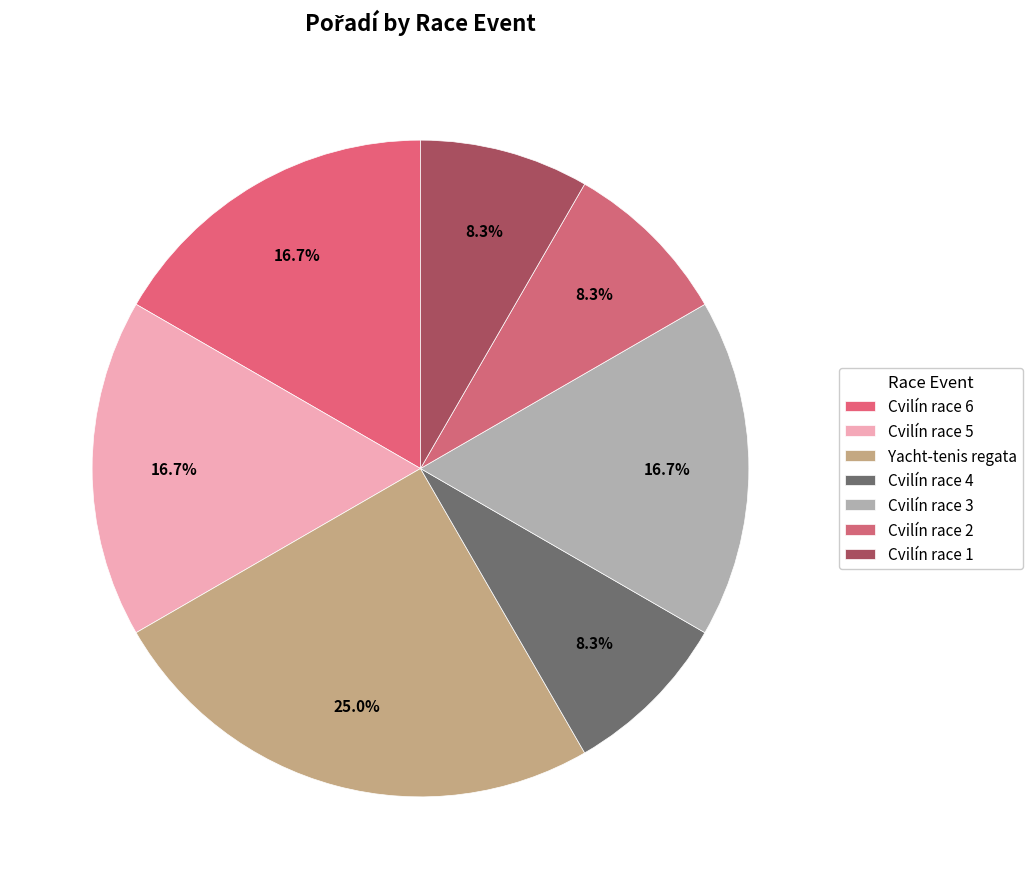

Which slice is the smallest?

Cvilín race 4